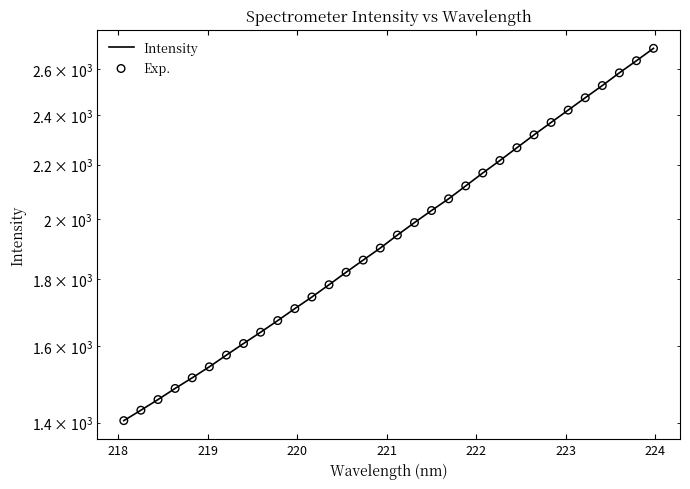

Which series reaches the minimum Y coordinate?

Intensity